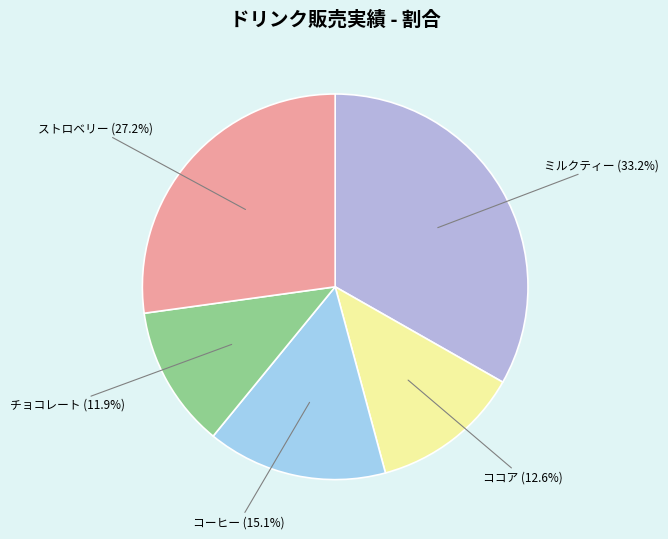

Does ストロベリー account for over 50% of the chart?

No